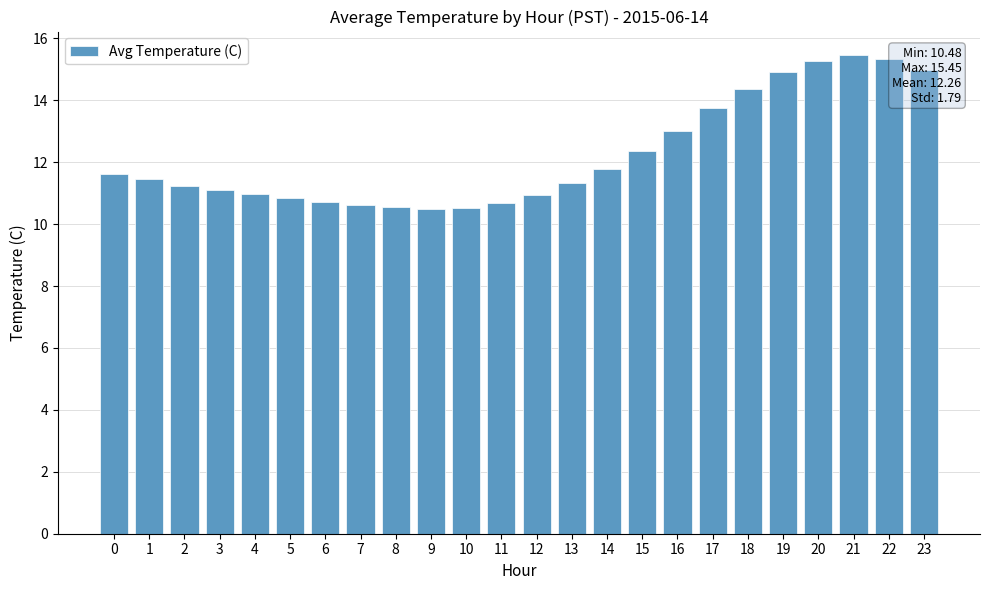

Approximately how many times larger is the value at 0 compared to 6?

1.1